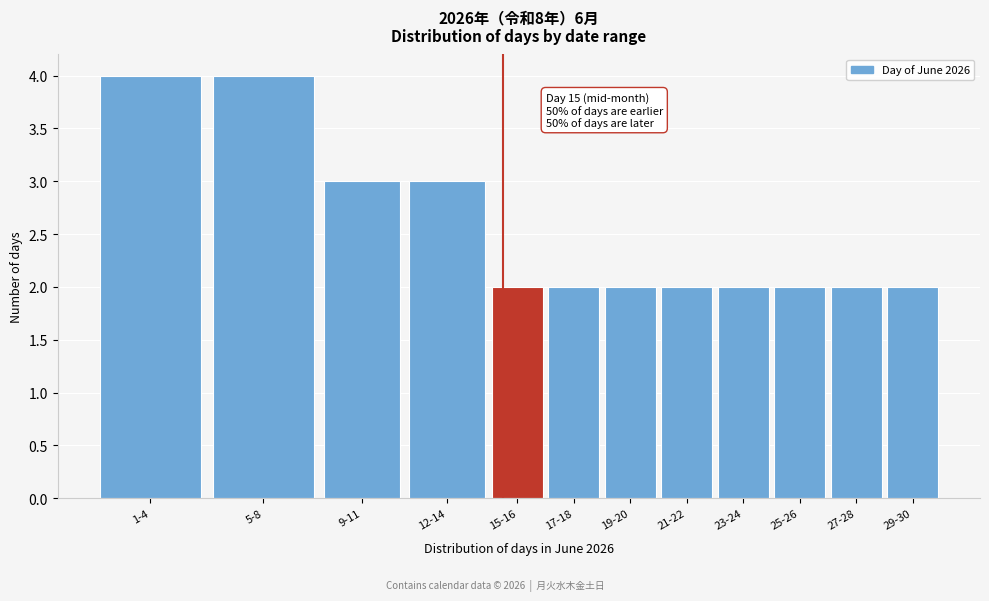

Reading left to right, transcribe all the data shown in this chart.

1-4=4	5-8=4	9-11=3	12-14=3	15-16=2	17-18=2	19-20=2	21-22=2	23-24=2	25-26=2	27-28=2	29-30=2